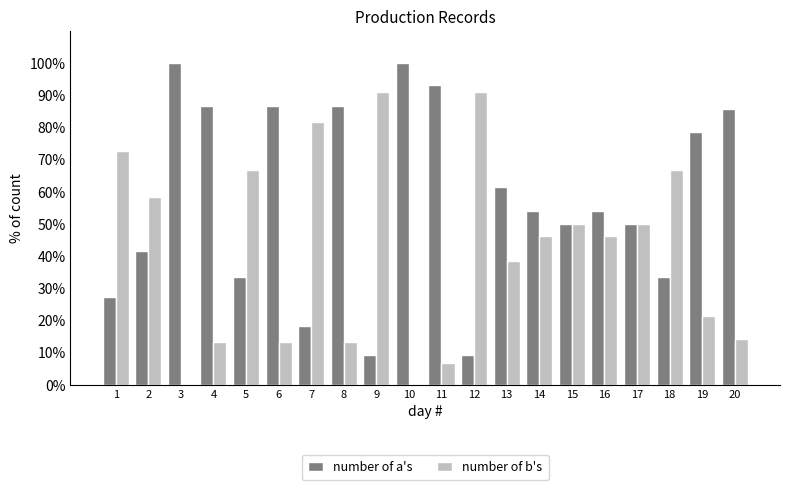

What is the total value across all series at 10?

100.0